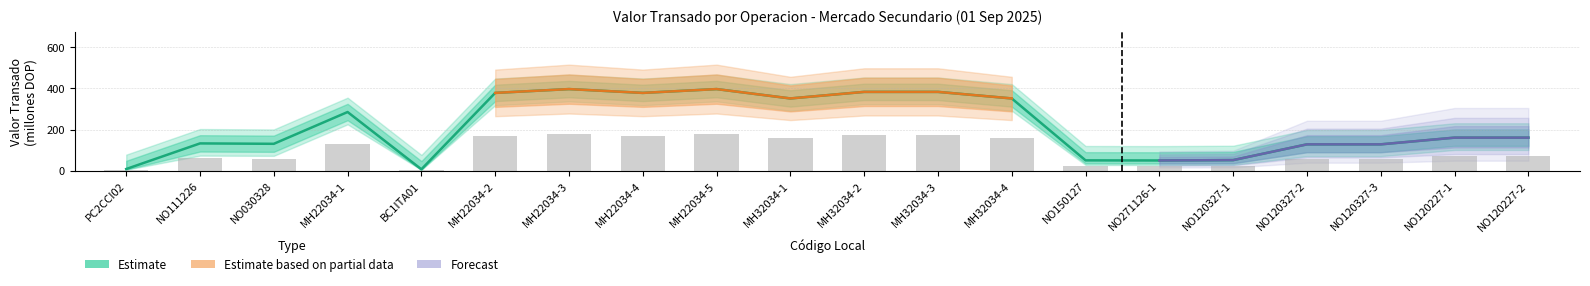

What is the difference between the maximum and second lowest values in the Equiv_DOP series?

175.2